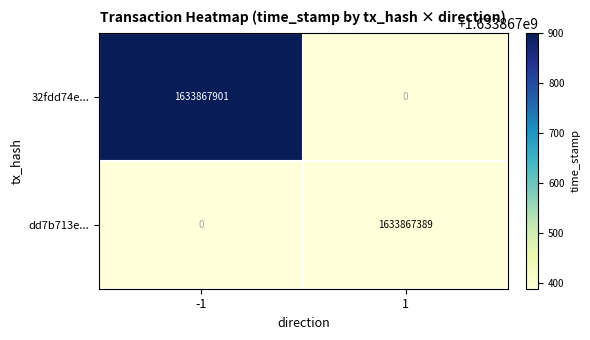

Which label corresponds to the largest value in the chart?

-1